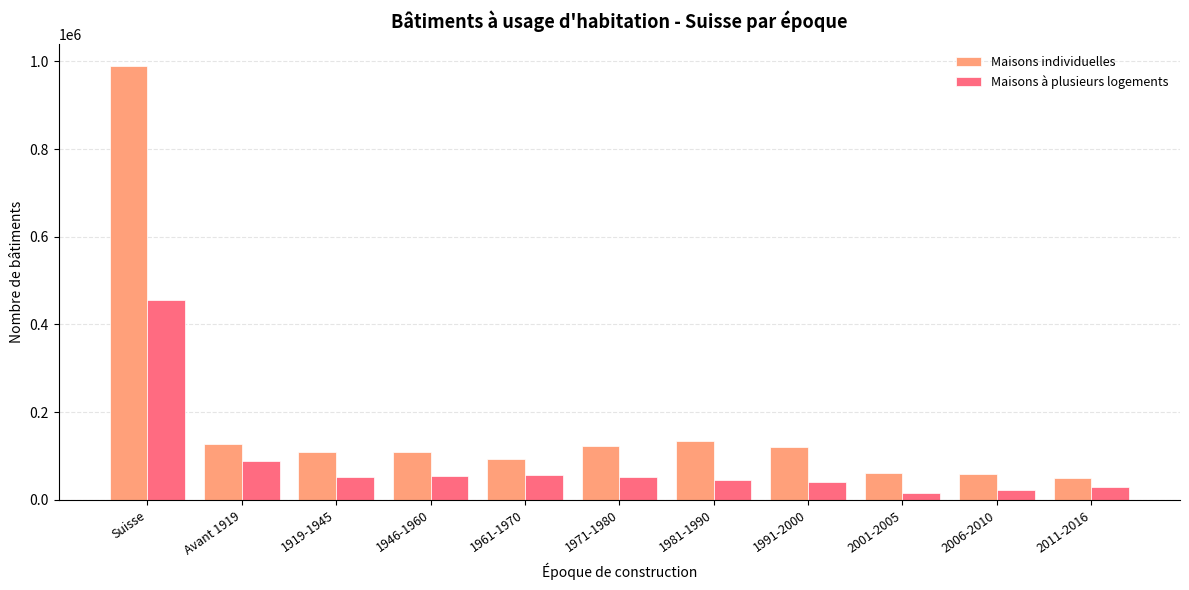

Rank the series by their maximum value, from highest to lowest.

Maisons individuelles, Maisons à plusieurs logements